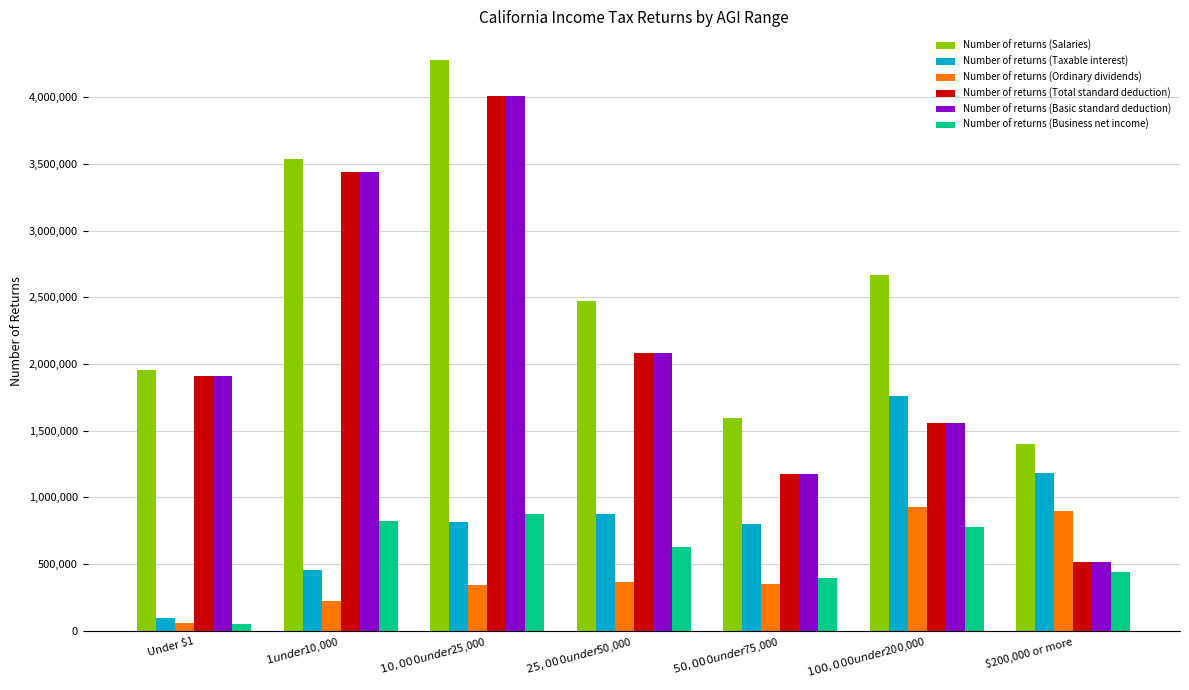

What is the highest value of the Number of returns (Total standard deduction) series?

4007380